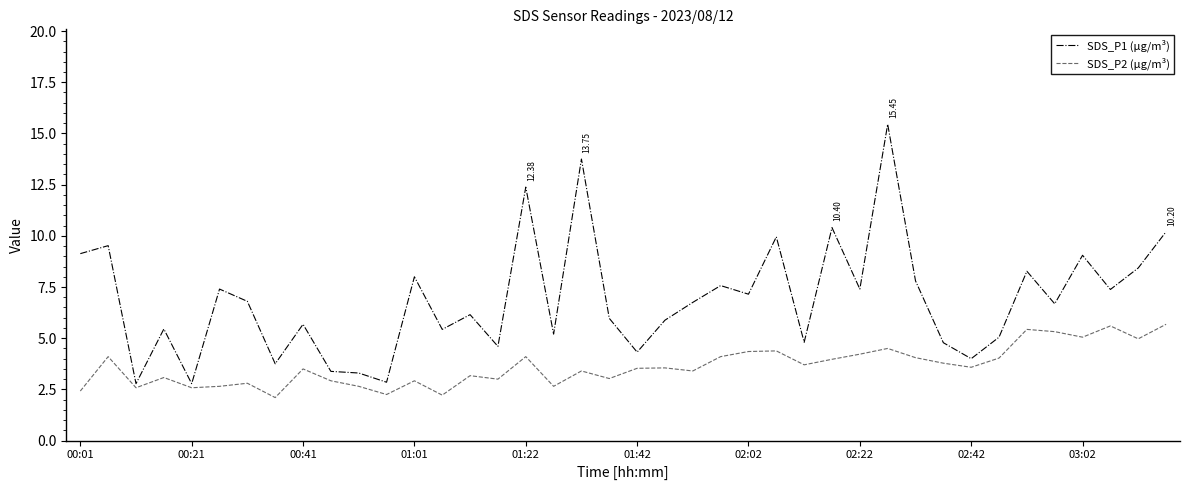

List the series in order of their overall mean, highest first.

SDS_P1 (μg/m³), SDS_P2 (μg/m³)